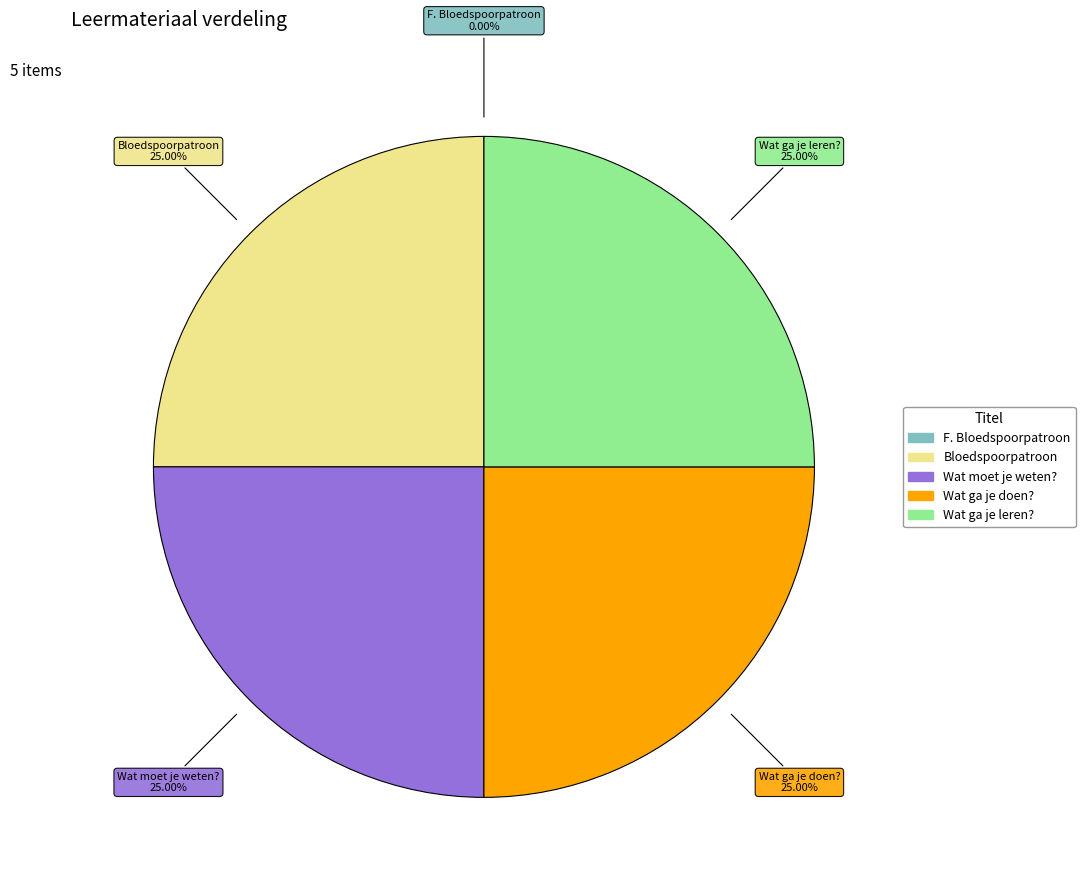

What portion of the pie excludes Bloedspoorpatroon?

75.0%